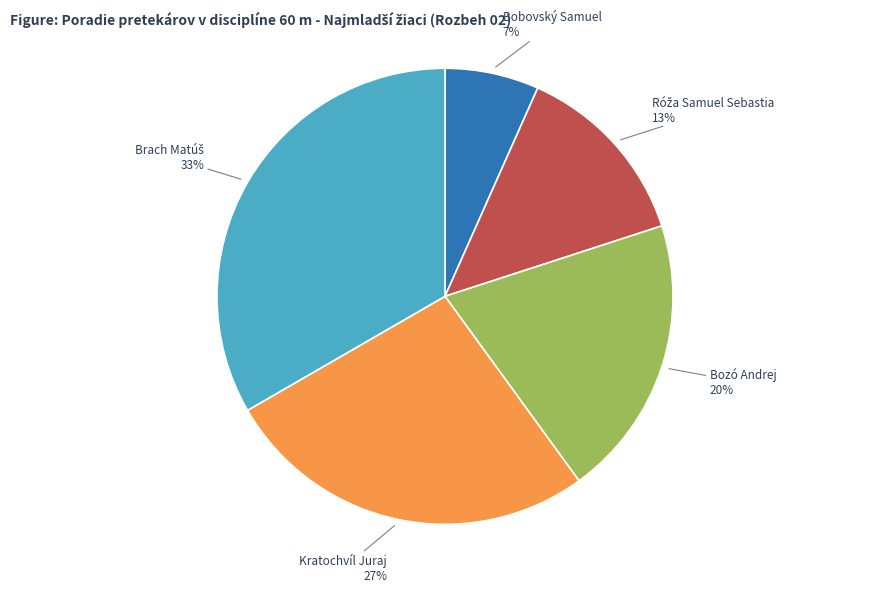

Does any single category account for the majority?

No